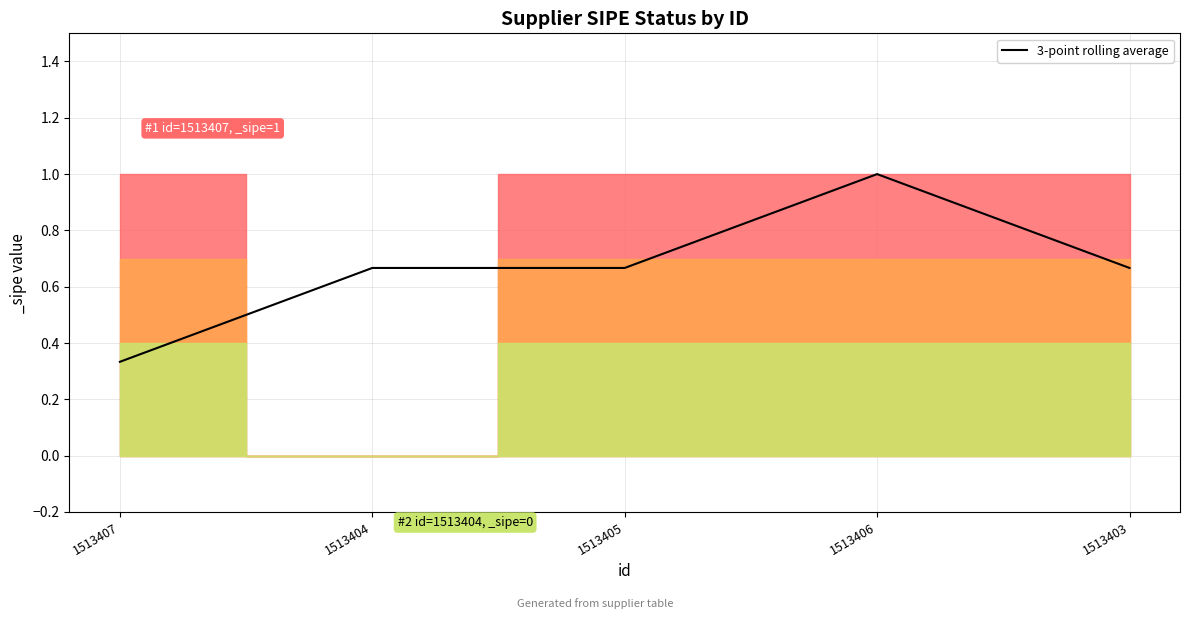

The chart shows a value of 1.0 at 1513404. True or false?

False